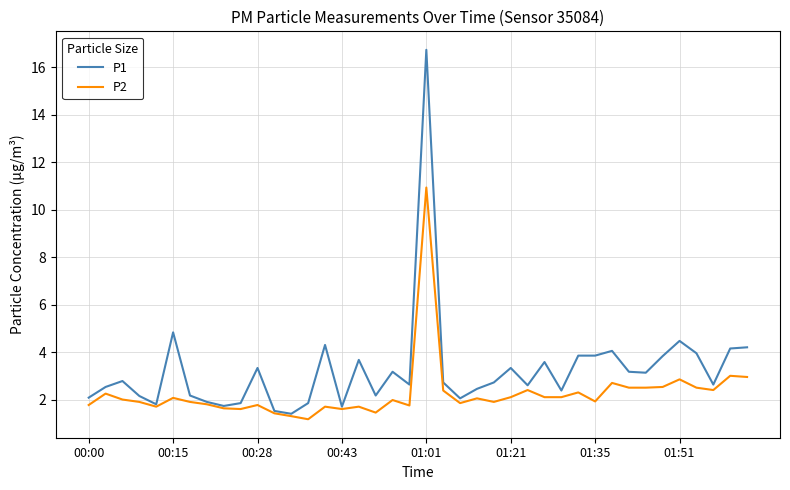

Which series has the widest spread of values?

P1